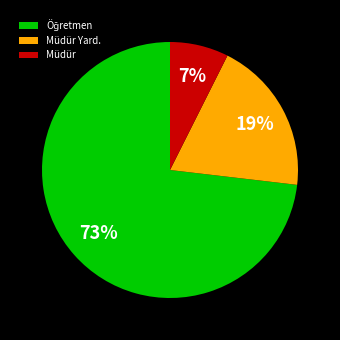

To the nearest percent, what percentage of the pie is Müdür Yard.?

19%